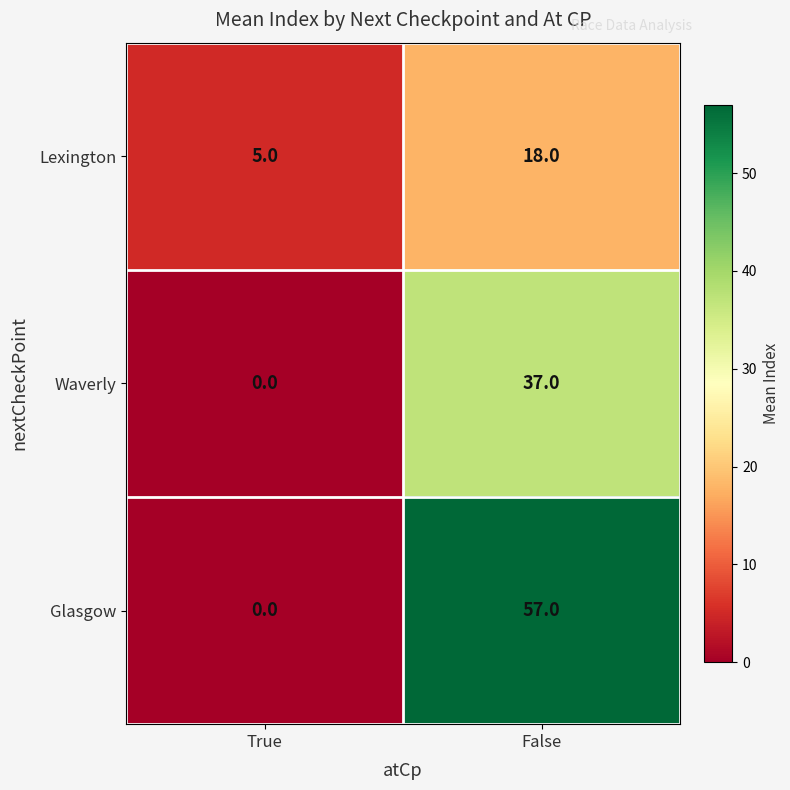

Reading left to right, extract all data points from this chart.

Lexington: 5	18
Waverly: 0	37
Glasgow: 0	57